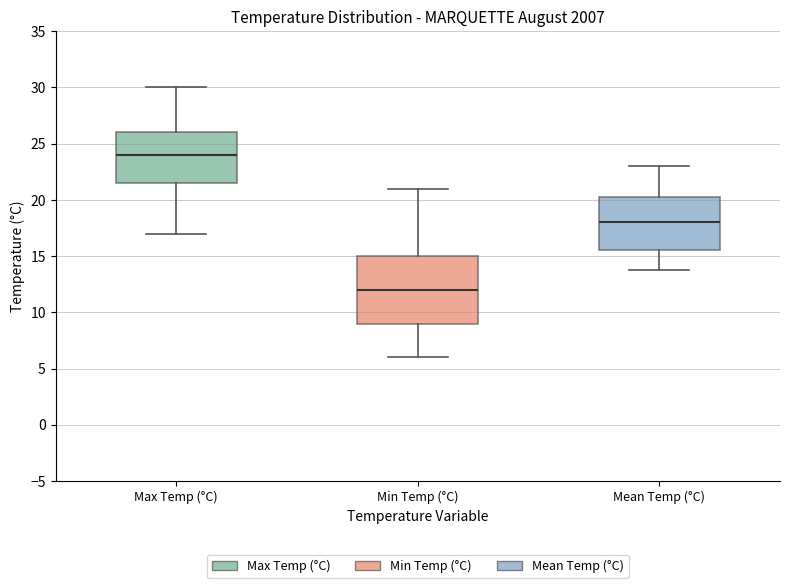

Reading left to right, transcribe this box plot: for each box, give where its median line is, the range the box spans, and where its two whiskers end, as read against the y-axis. The values are not printed on the chart, so give them approximately, as read against the axis.

Max Temp (°C): median 24.0, box 21.5 to 26.0, whiskers 17.0 to 30.0
Min Temp (°C): median 12.0, box 9.0 to 15.0, whiskers 6.0 to 21.0
Mean Temp (°C): median 18.0, box 15.5 to 20.5, whiskers 14.0 to 23.0